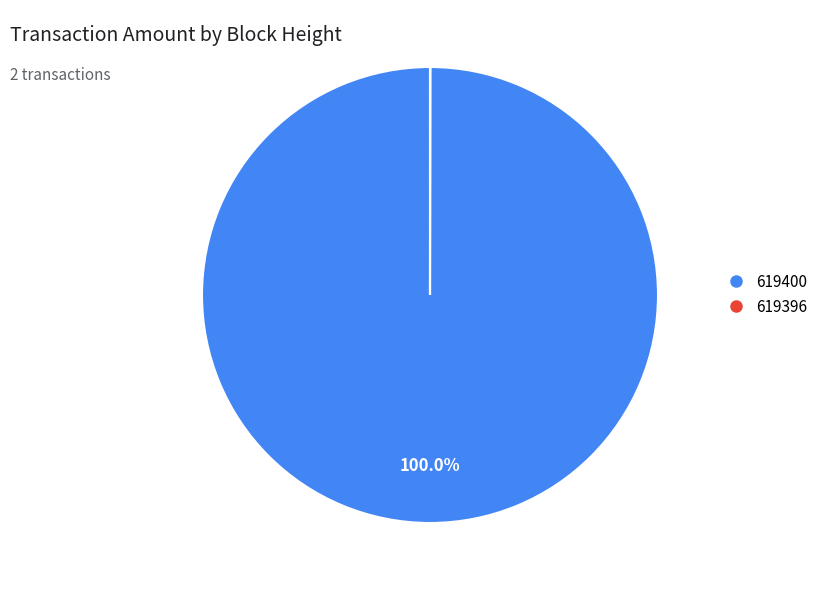

What is the largest slice in the pie chart?

619400